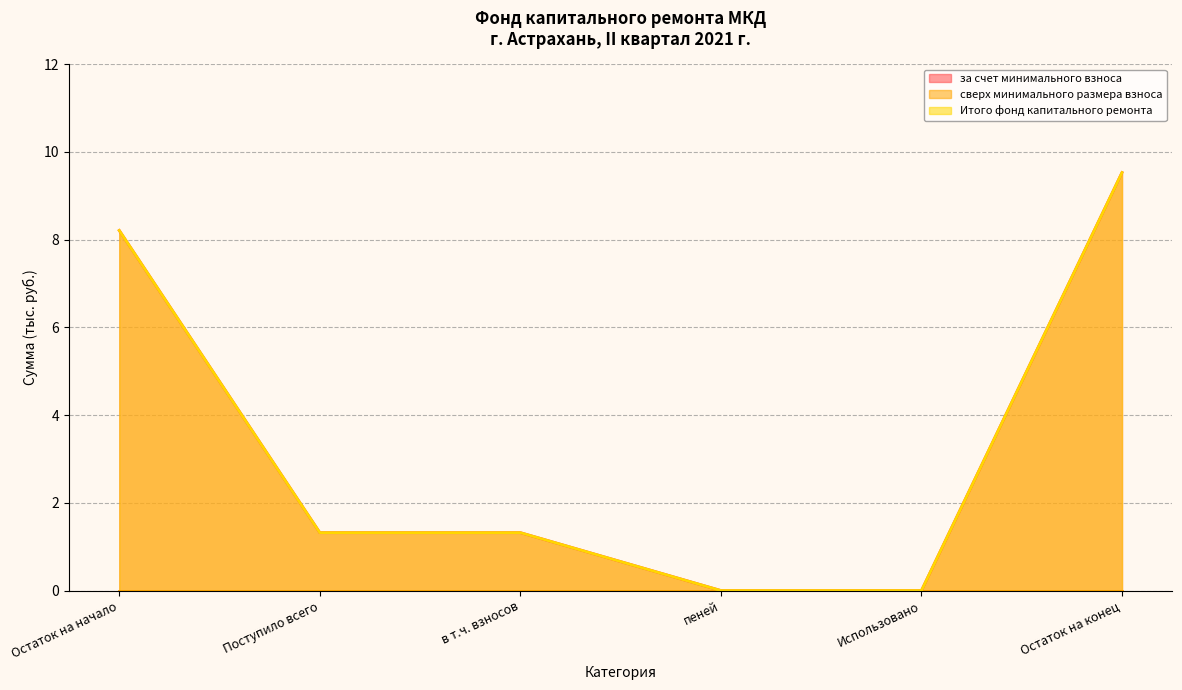

What is the sum of the за счет минимального взноса values at Остаток на конец and в т.ч. взносов?

10.8